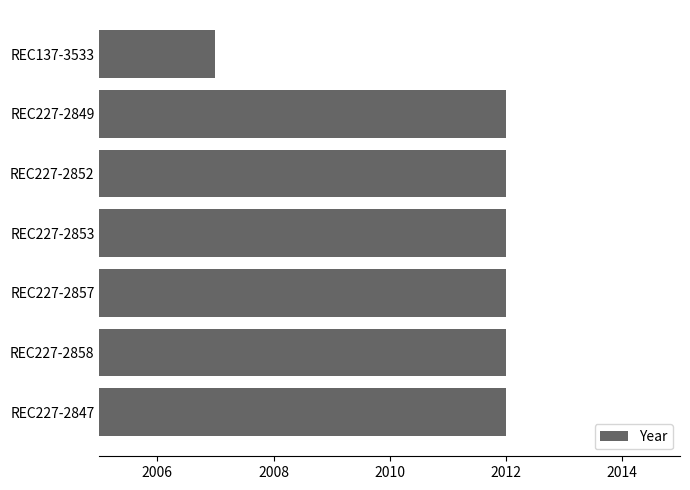

What is the approximate value at REC137-3533?

2007